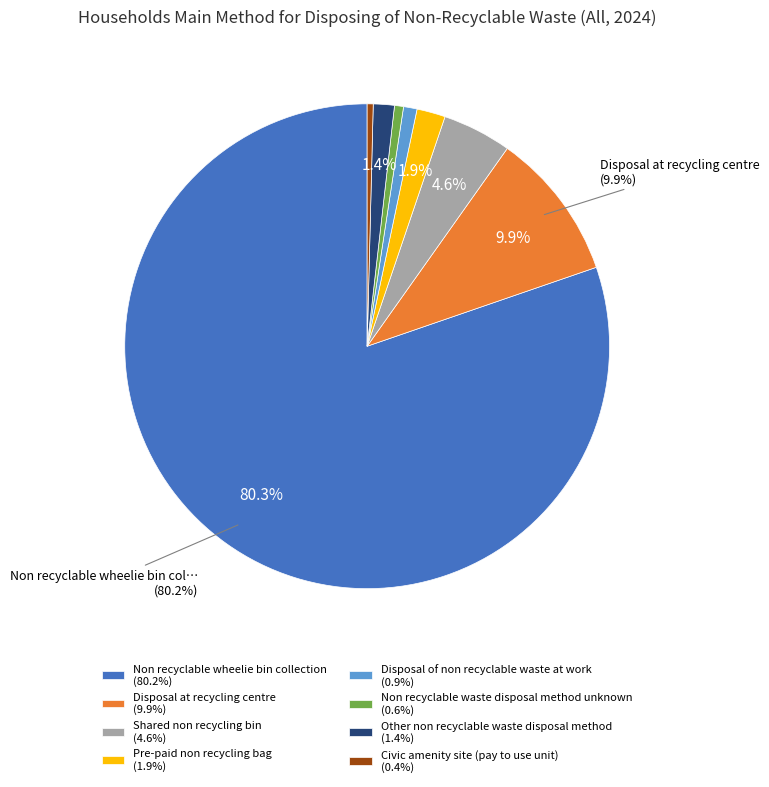

To the nearest percent, what is the combined percentage of Non recyclable waste disposal method unknown and Disposal at recycling centre?

11%